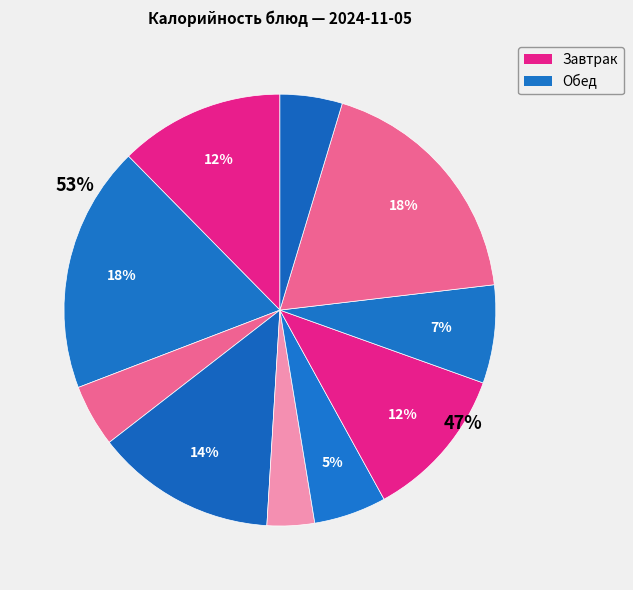

How many slices are in this pie chart?

10